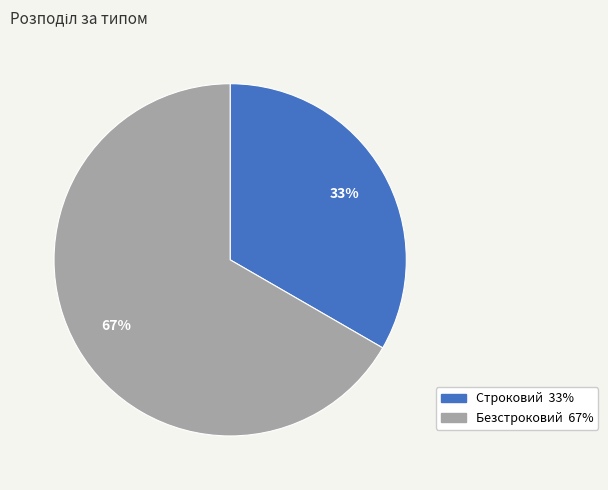

Rank the categories by value from lowest to highest.

Строковий, Безстроковий